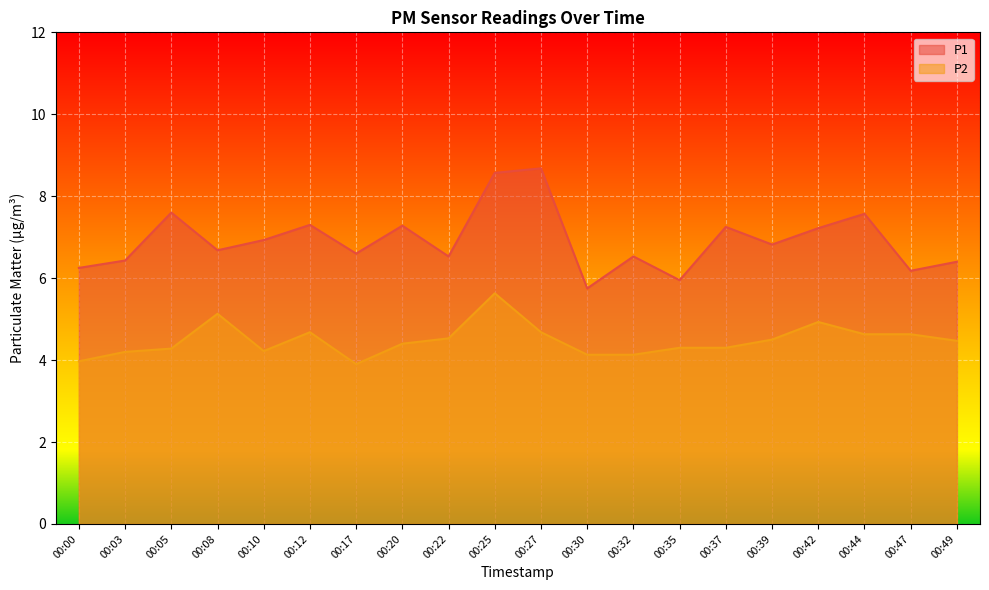

Reading left to right, extract all data points from this chart.

P1: 6.2	6.4	7.6	6.7	6.9	7.3	6.6	7.3	6.5	8.6	8.7	5.8	6.5	6.0	7.2	6.8	7.2	7.6	6.2	6.4
P2: 4.0	4.2	4.3	5.1	4.2	4.7	3.9	4.4	4.5	5.6	4.7	4.1	4.1	4.3	4.3	4.5	4.9	4.6	4.6	4.5